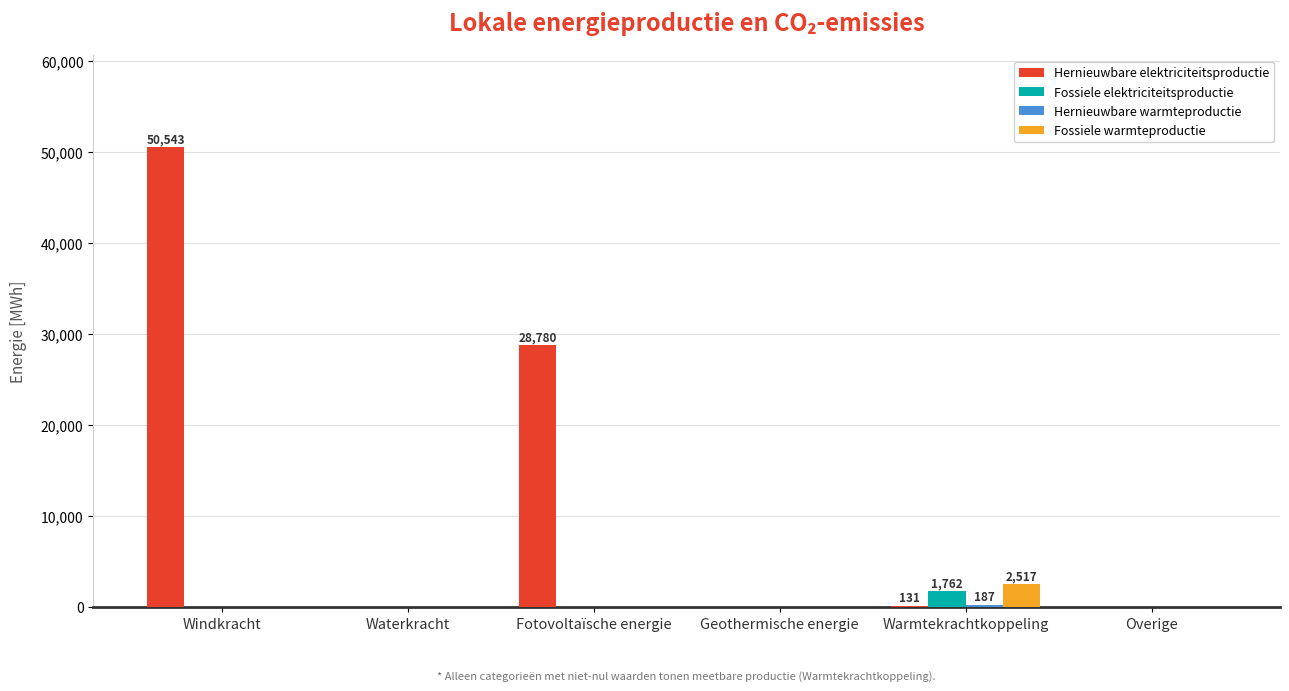

Which series has the largest total across all categories?

Hernieuwbare elektriciteitsproductie